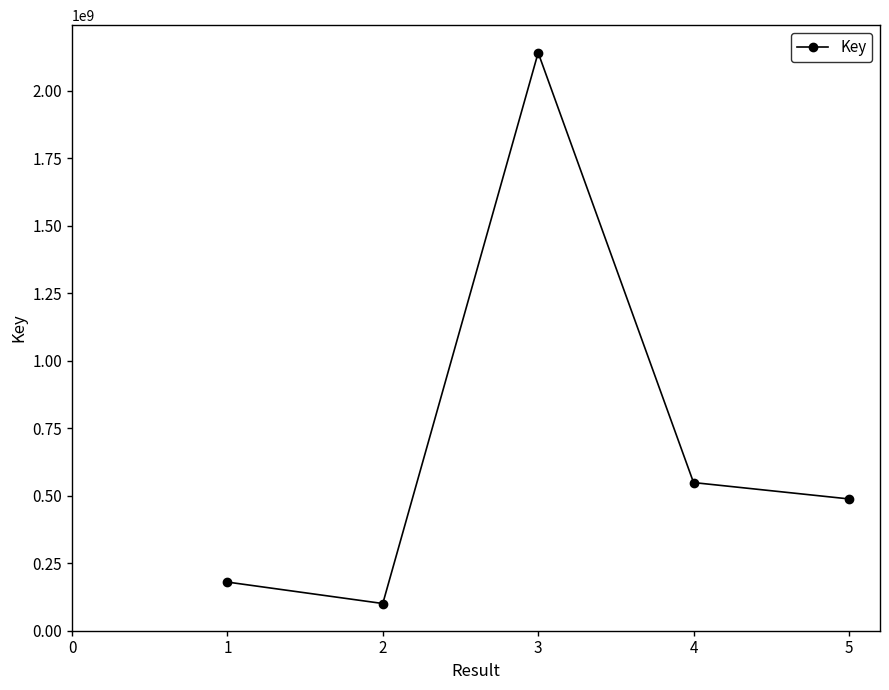

At which label does the data first exceed 488245089?

3